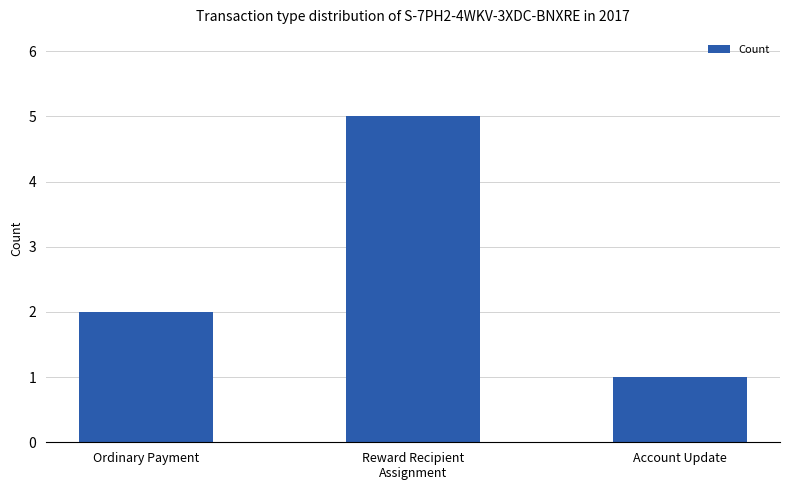

What is the sum of the values at Account Update and Reward Recipient
Assignment?

6